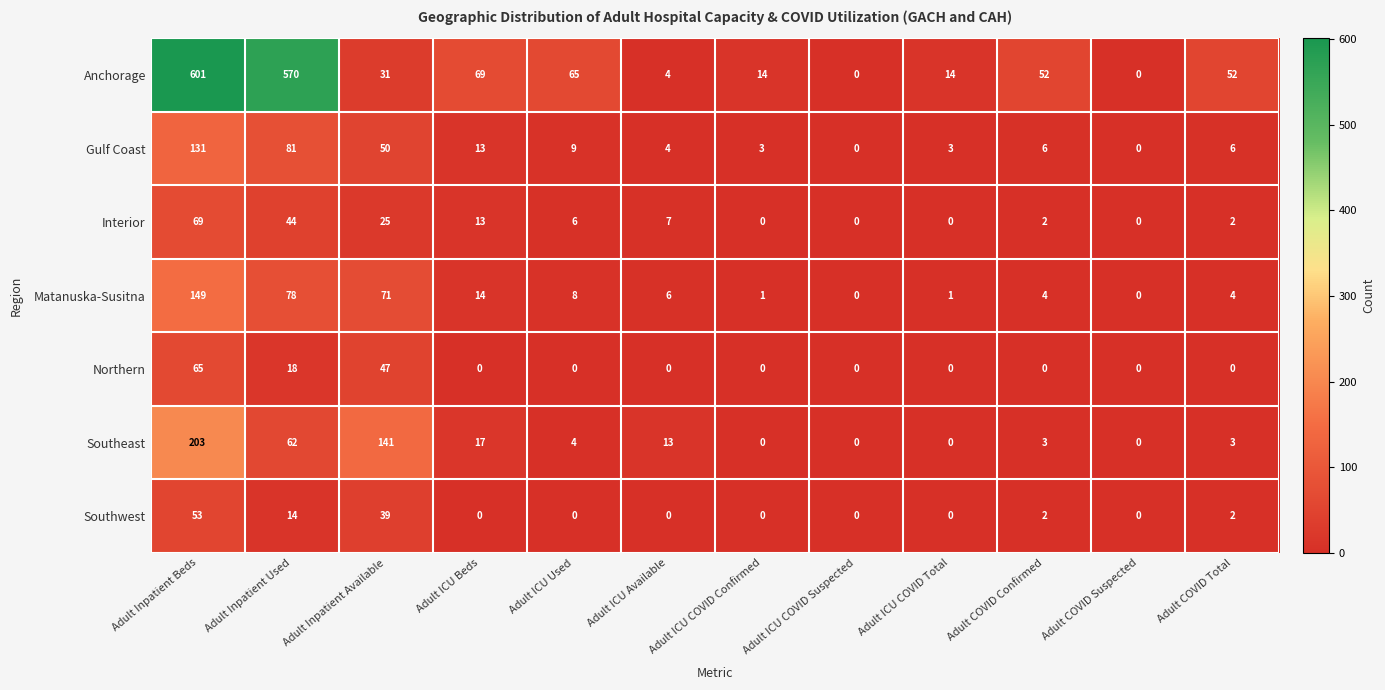

List the series in order of their peak value, highest first.

Anchorage, Southeast, Matanuska-Susitna, Gulf Coast, Interior, Northern, Southwest